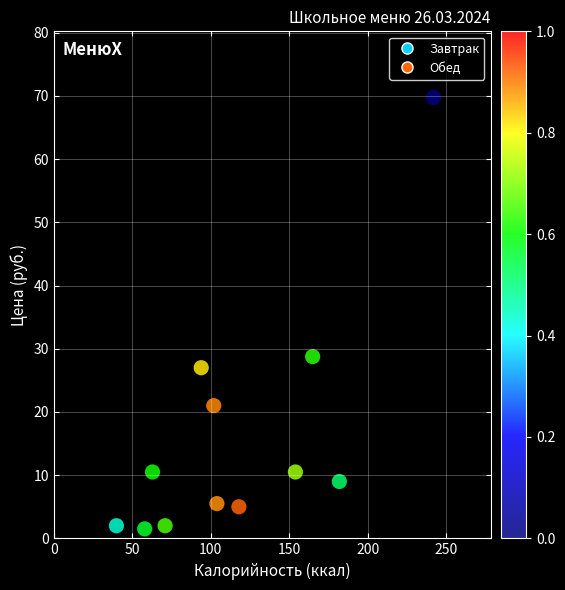

What Y value in the scatter plot is closest to 35?

28.8